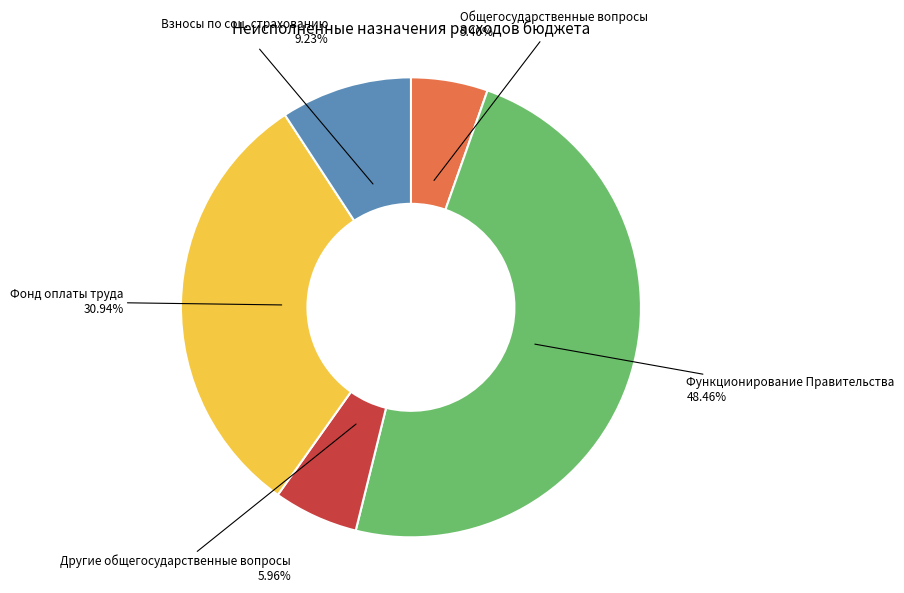

Is there any slice that represents more than half of the pie?

No